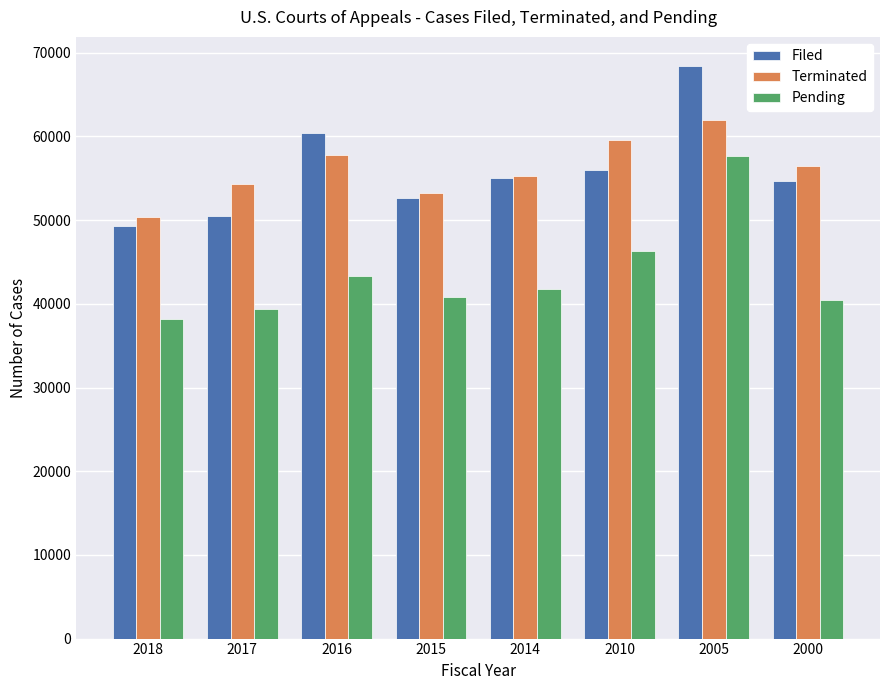

Is it true that Pending equals 41737 at 2014?

True